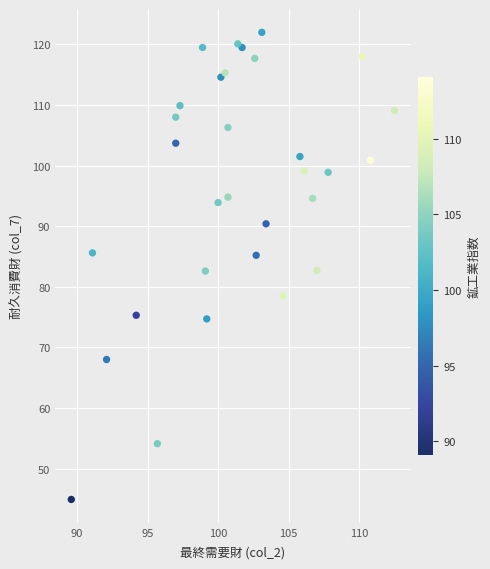

What is the range of Y values (max minus min)?

77.1